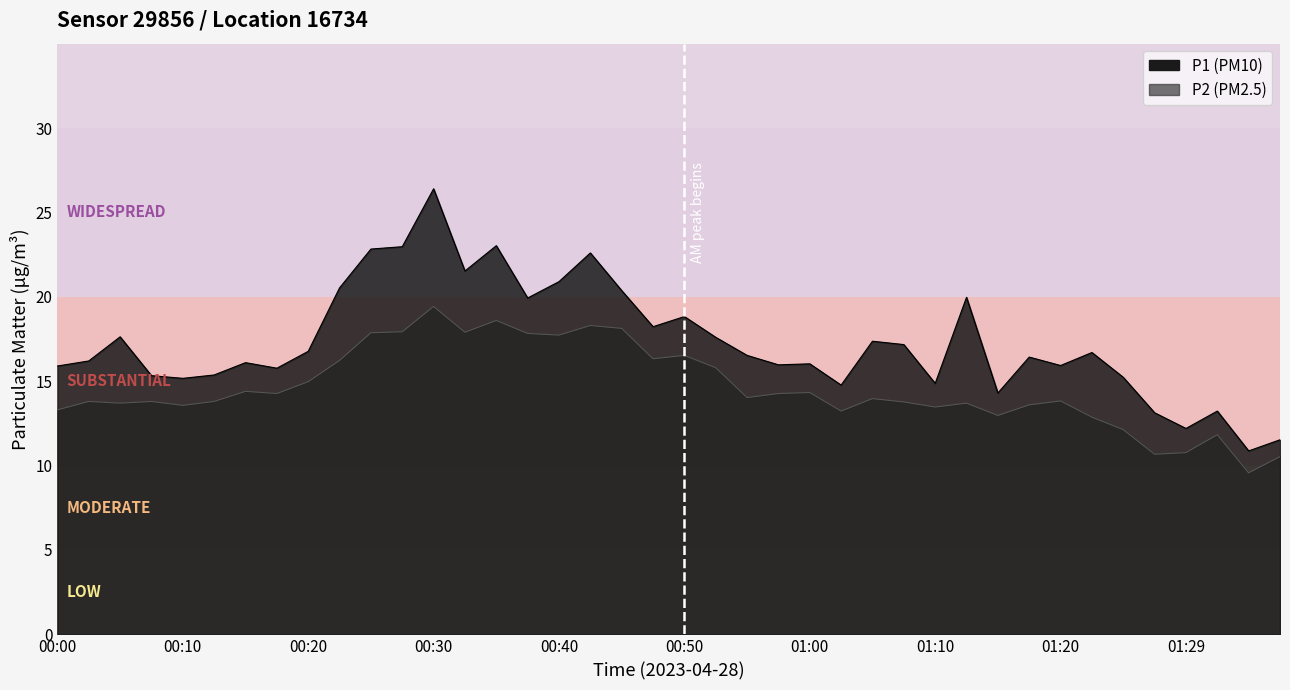

What is the label of the 13th point from the right?

01:07